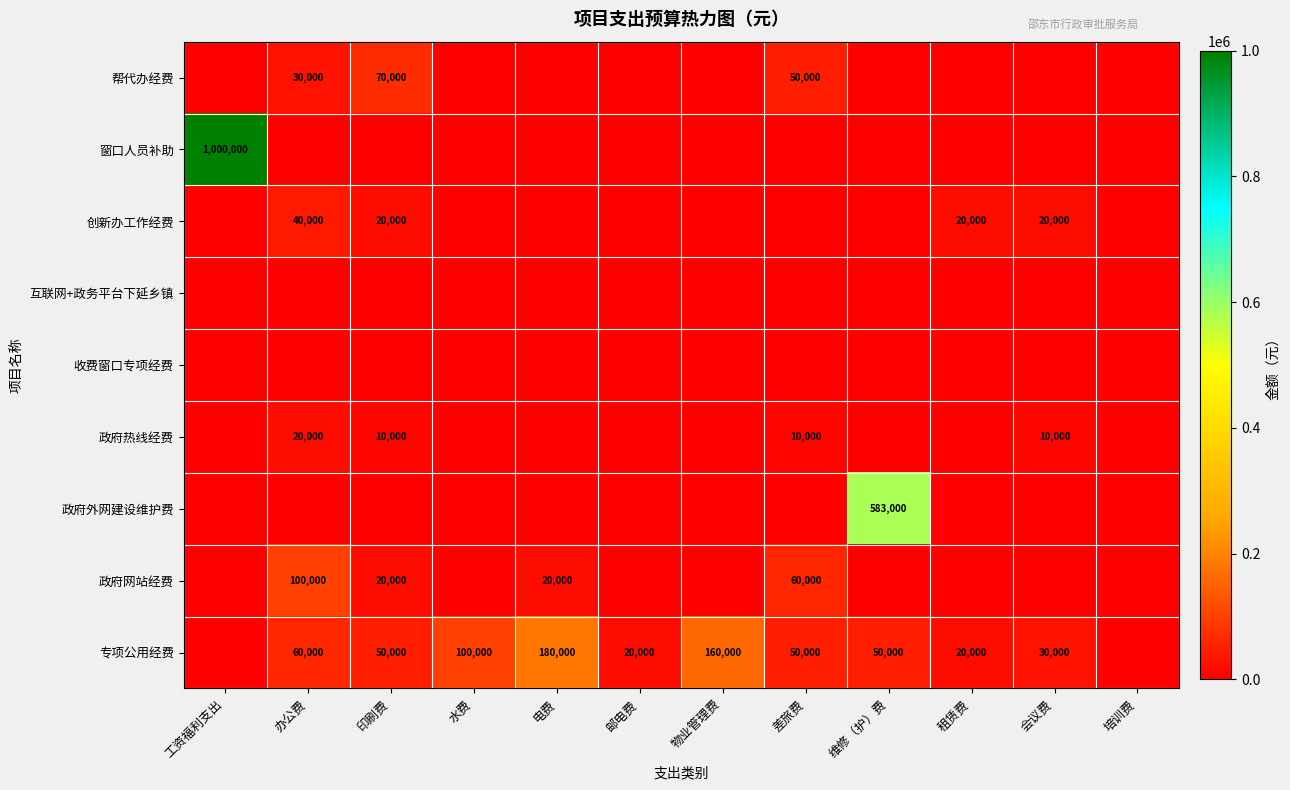

The value of 政府网站经费 at 电费 is 6064. True or false?

False